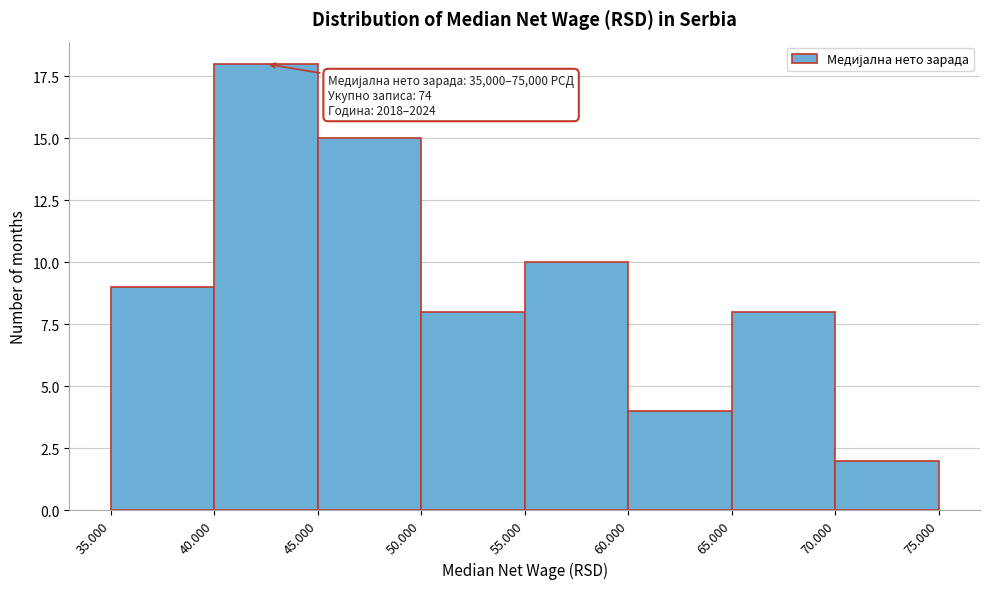

Reading left to right, list all the values displayed in this chart.

35.000=9	40.000=18	45.000=15	50.000=8	55.000=10	60.000=4	65.000=8	70.000=2